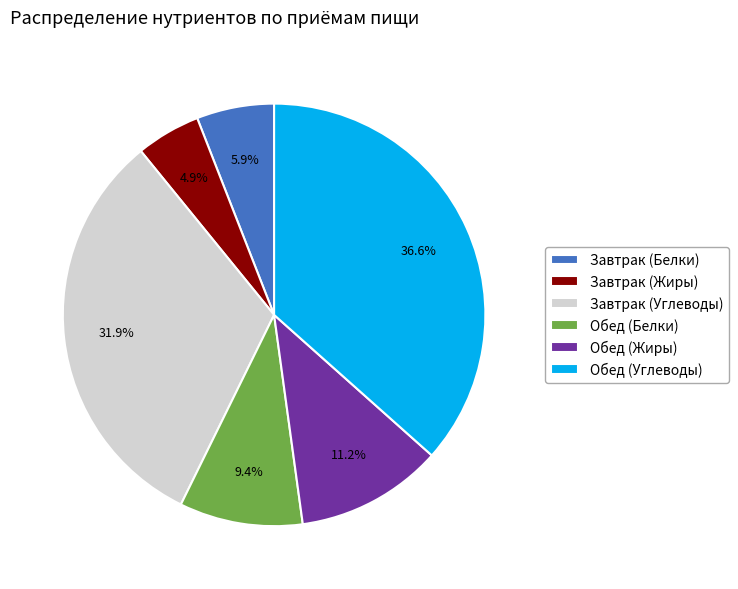

Do Обед (Белки) and Обед (Углеводы) together represent more than half of the pie?

No